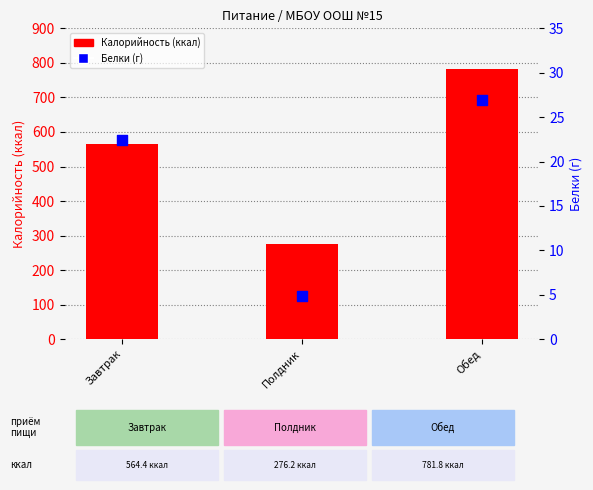

What are all the series names shown in the legend?

Калорийность, Белки